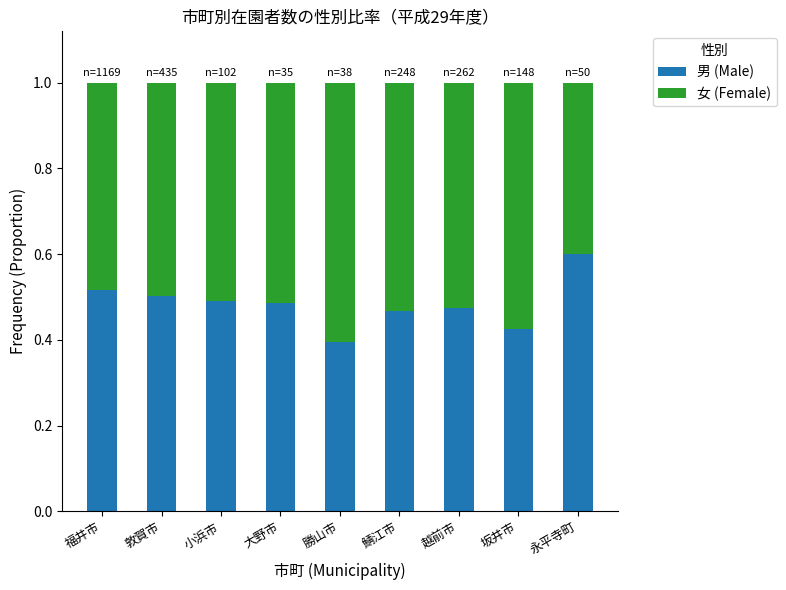

At which label does 男 (Male) reach its peak?

永平寺町